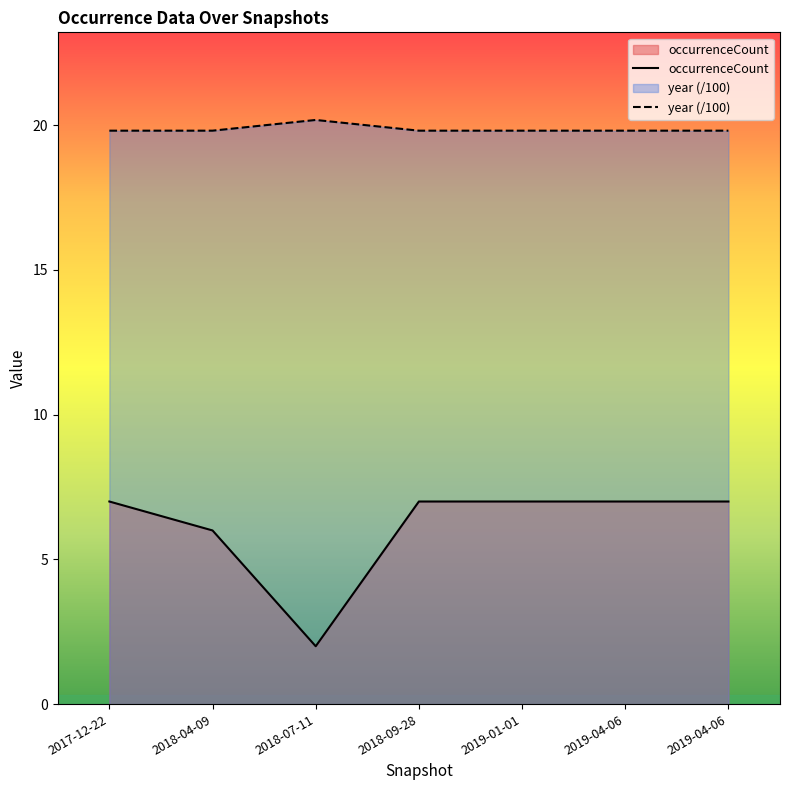

What is the difference between the second highest and minimum values in the occurrenceCount series?

5.0